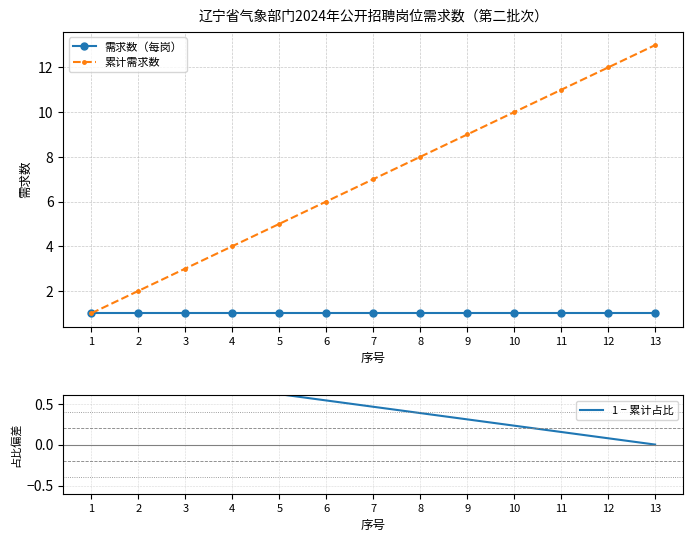

True or false: 需求数（每岗） and 累计需求数 cross at least once.

False